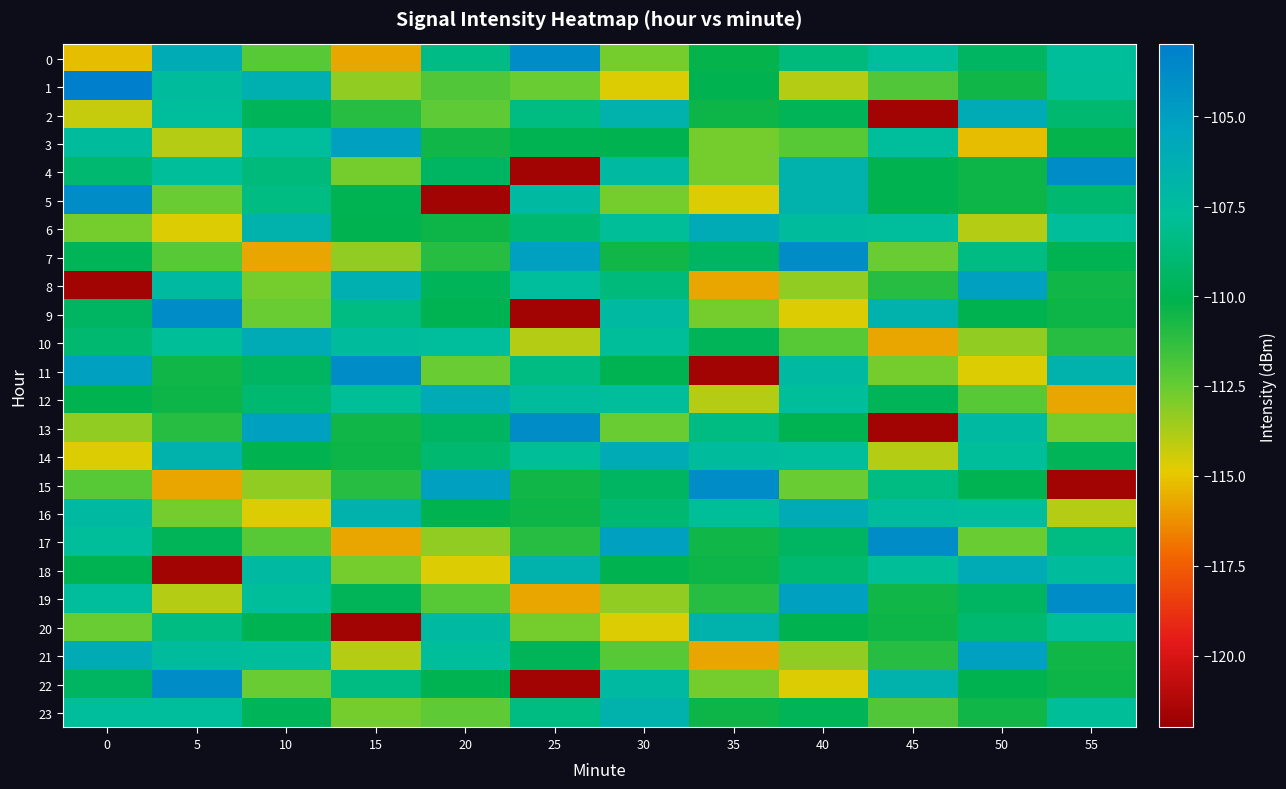

Which series has the largest total across all categories?

14